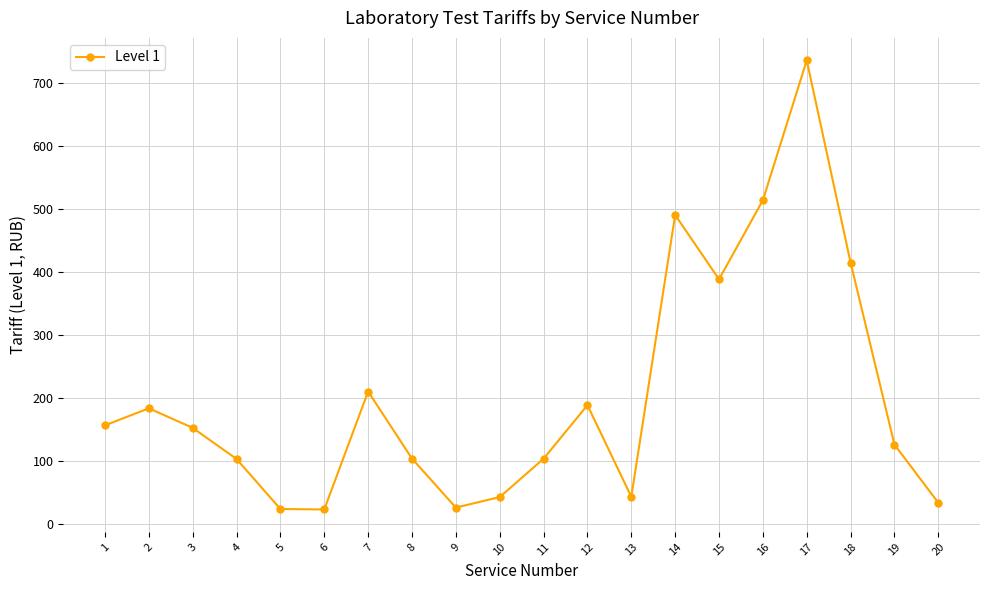

How many points are higher than both their immediate neighbors (excluding endpoints)?

5